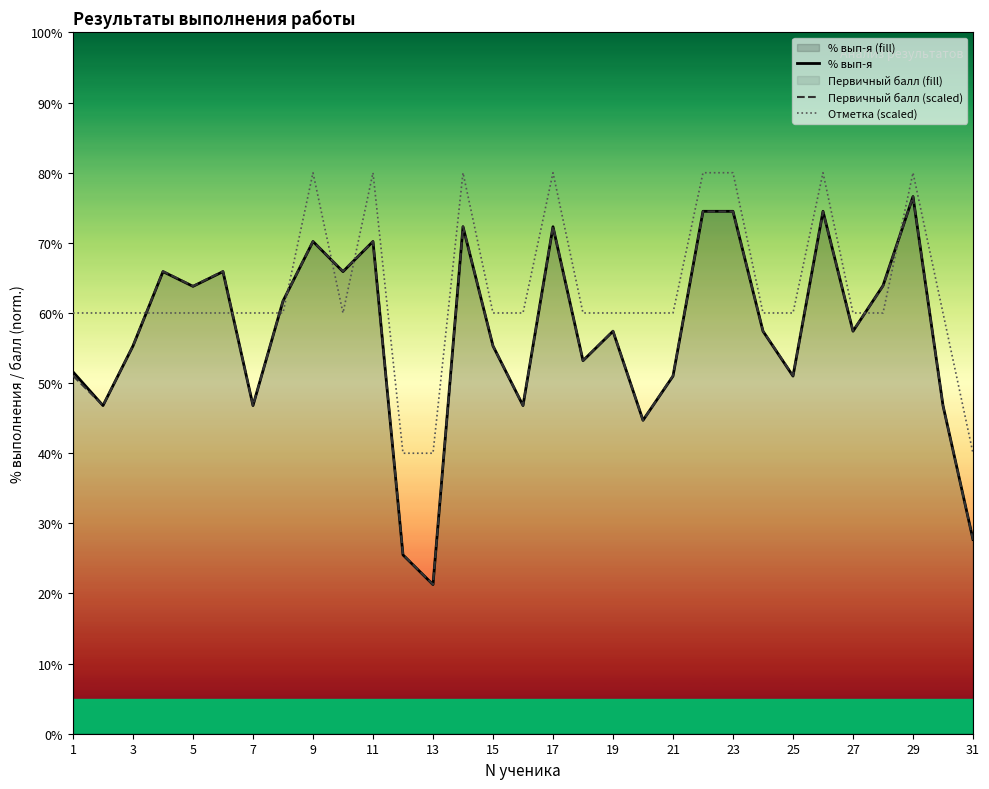

Between 9 and 27, which series saw the biggest shift?

Отметка (scaled)